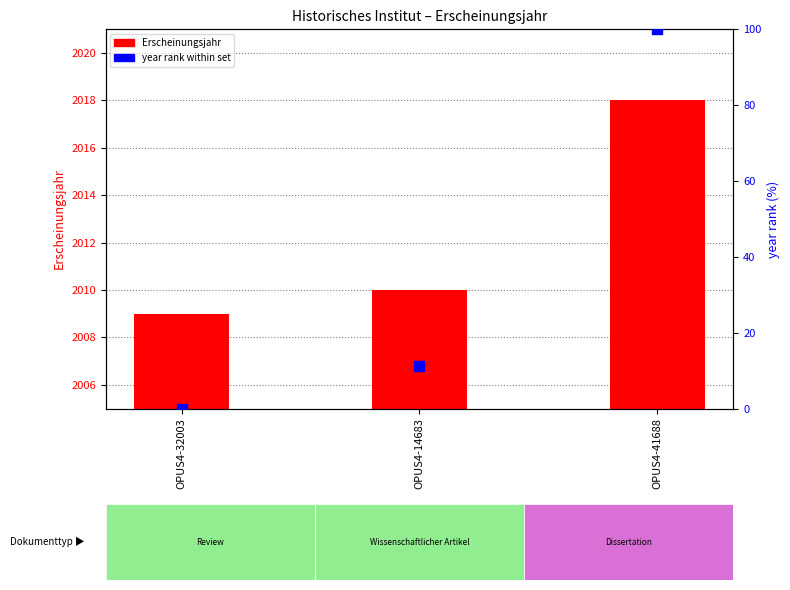

At how many categories does at least one series exceed 29?

3